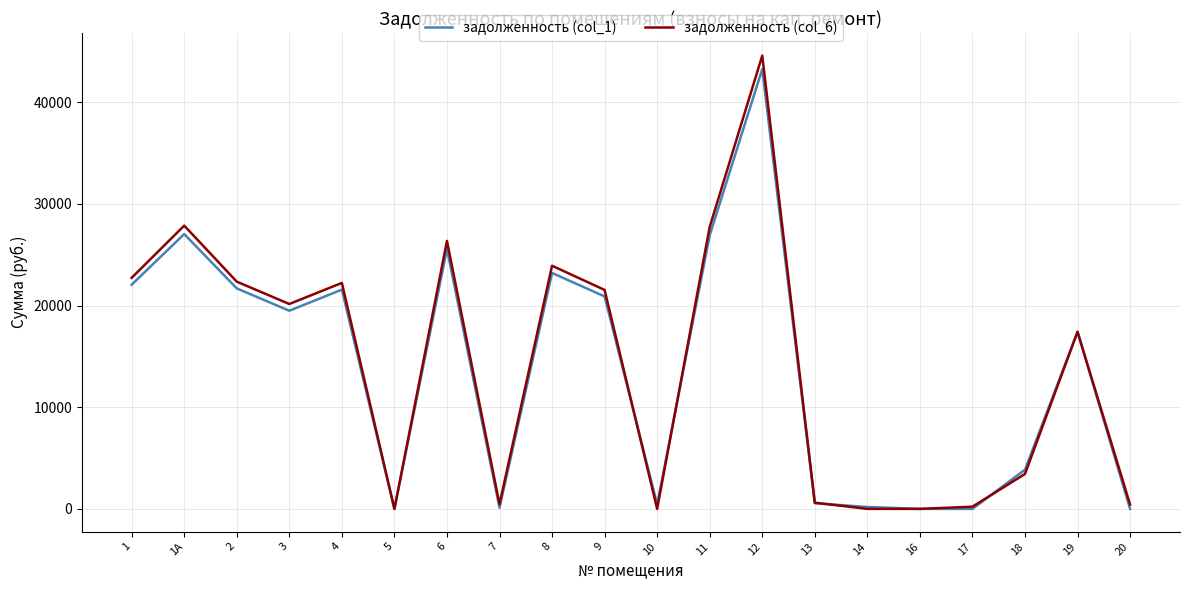

Is the value of задолженность (col_1) at 18 greater than the value of задолженность (col_6) at 13?

Yes